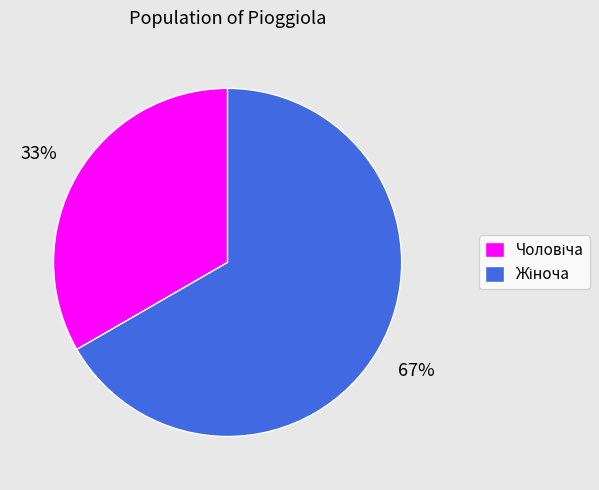

To the nearest percent, what is the average slice percentage?

50%